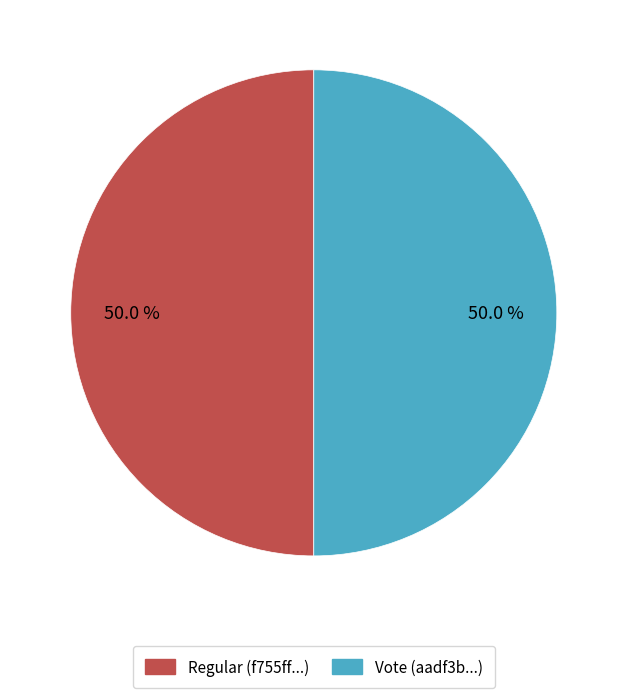

What percentage is NOT represented by Regular?

50.0%